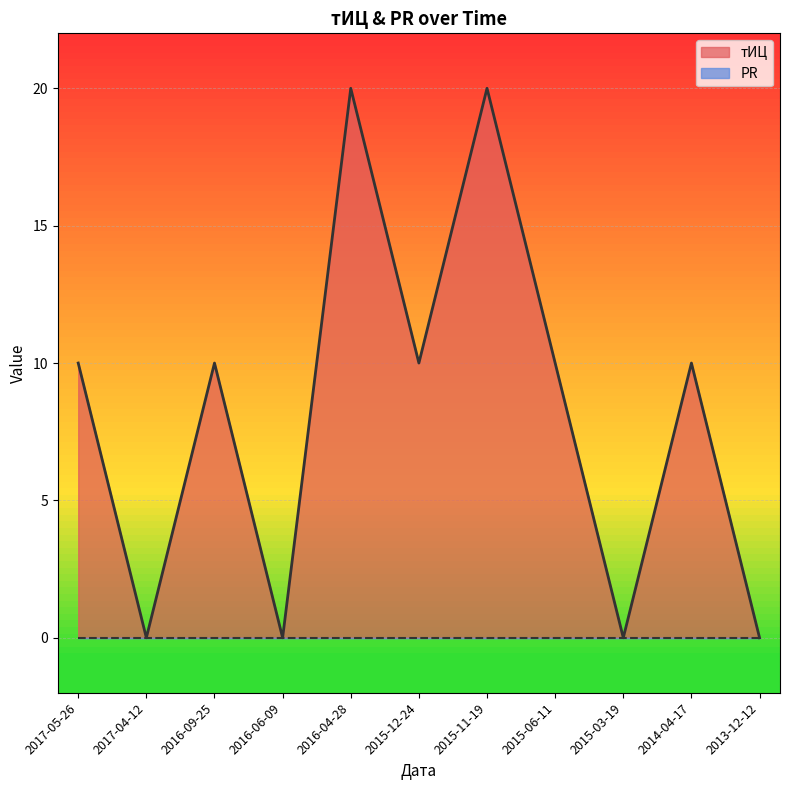

The value at 2016-04-28 is 20. True or false?

True